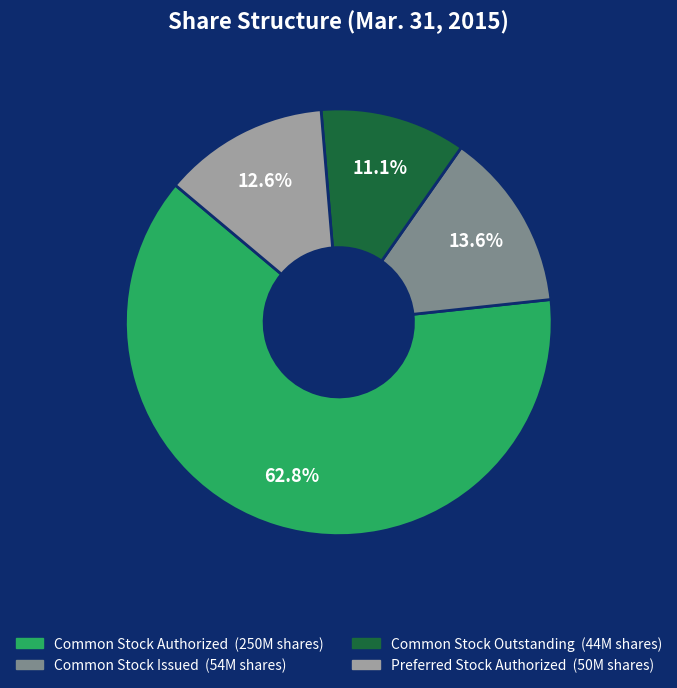

To the nearest percent, what is the difference between the Preferred Stock Authorized and Common Stock Authorized slice percentages?

50%